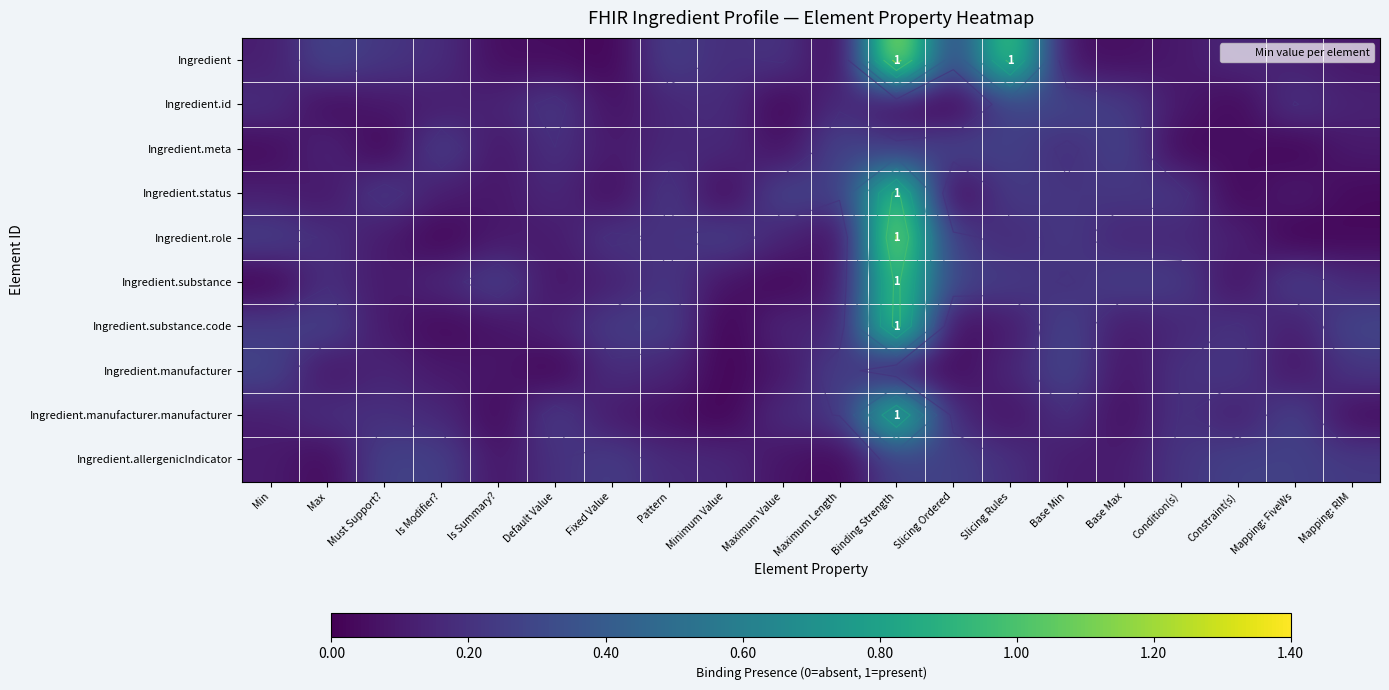

List the labels in order of Ingredient.status value, largest first.

Binding Strength, Maximum Value, Must Support?, Slicing Rules, Pattern, Maximum Length, Condition(s), Base Max, Base Min, Default Value, Min, Mapping: FiveWs, Is Modifier?, Is Summary?, Max, Fixed Value, Mapping: RIM, Minimum Value, Constraint(s), Slicing Ordered